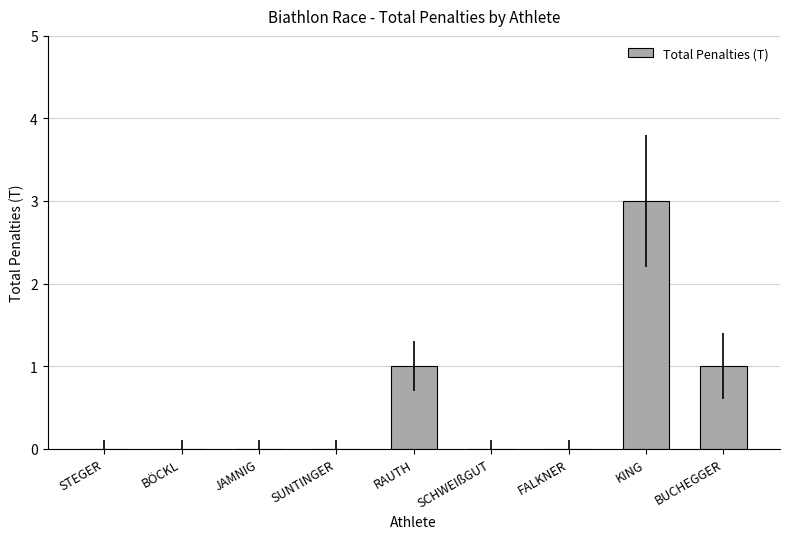

Which has a higher value, BUCHEGGER or JAMNIG?

BUCHEGGER